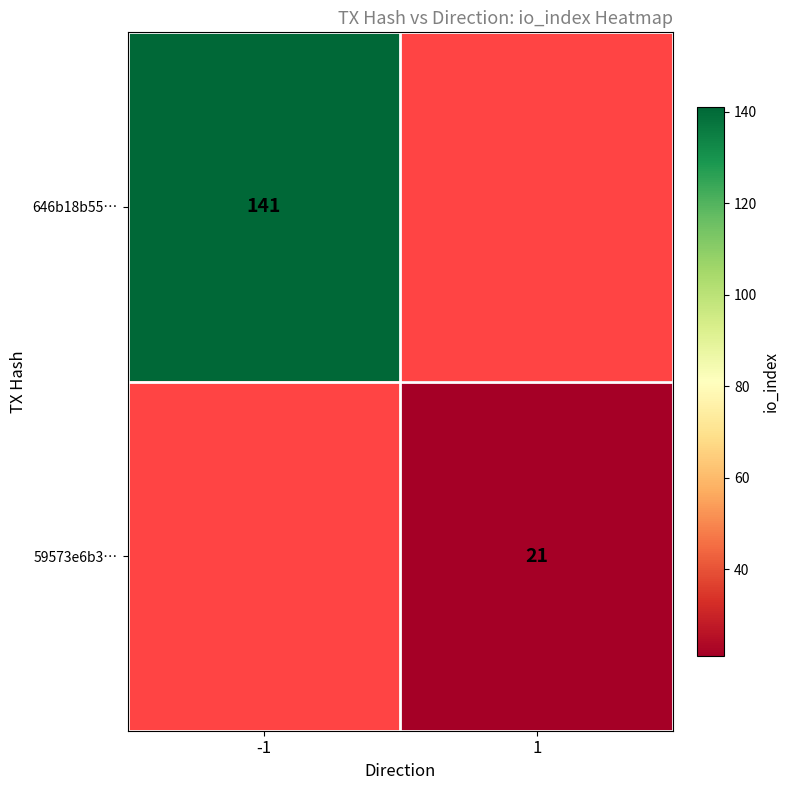

The 59573e6b3… series shows 5 at 1. True or false?

False